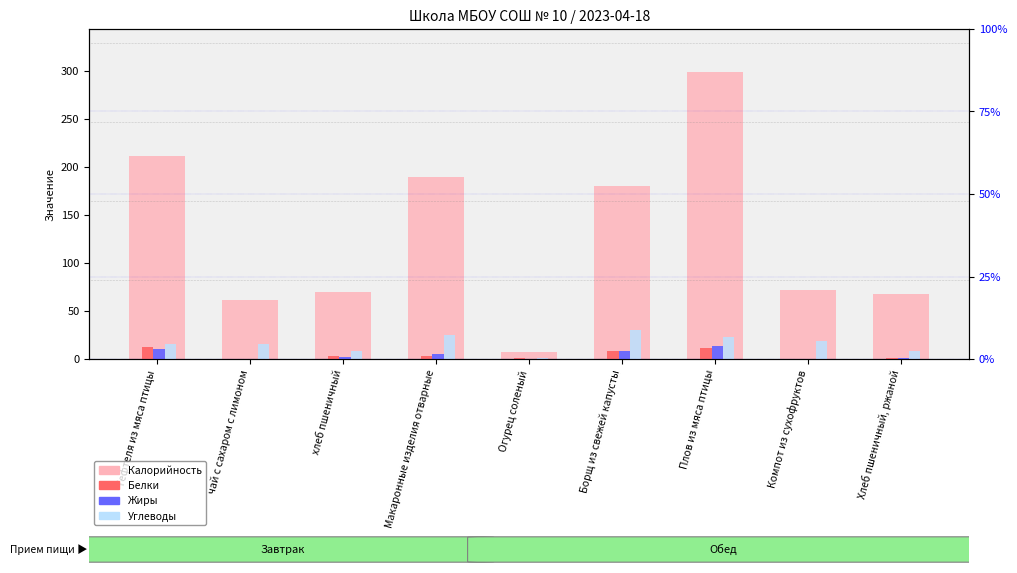

Are the bars horizontal?

No